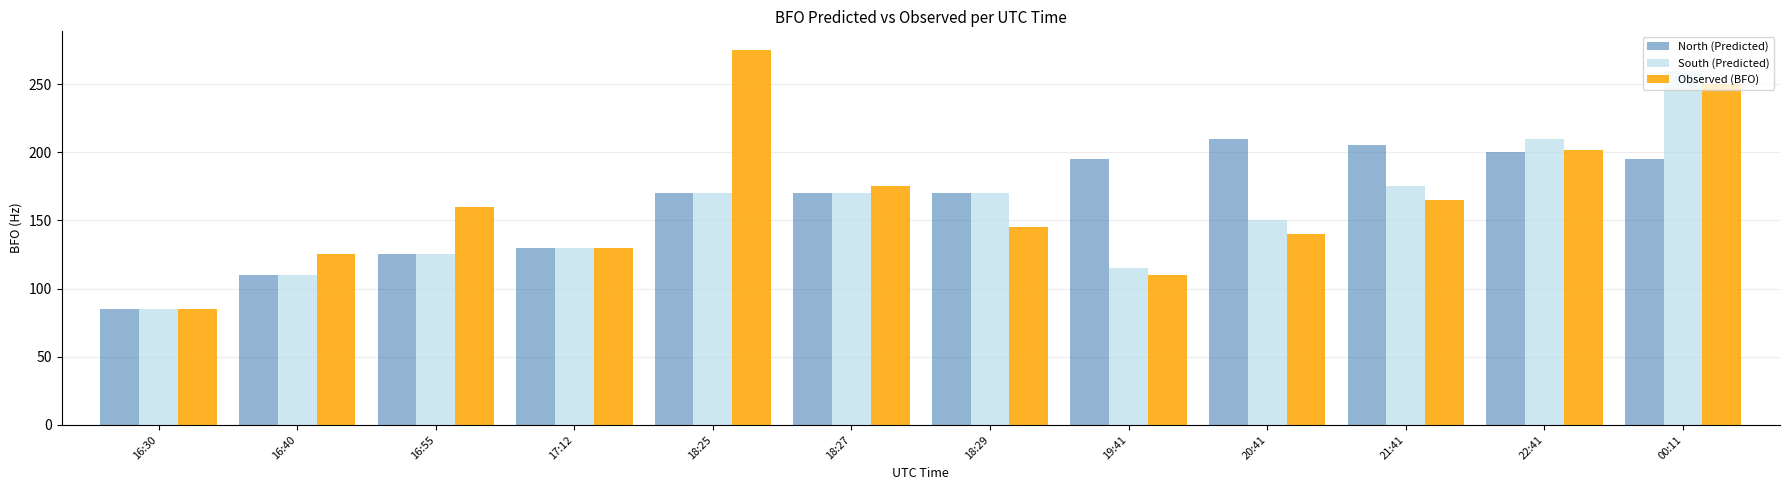

Are the bars horizontal?

No